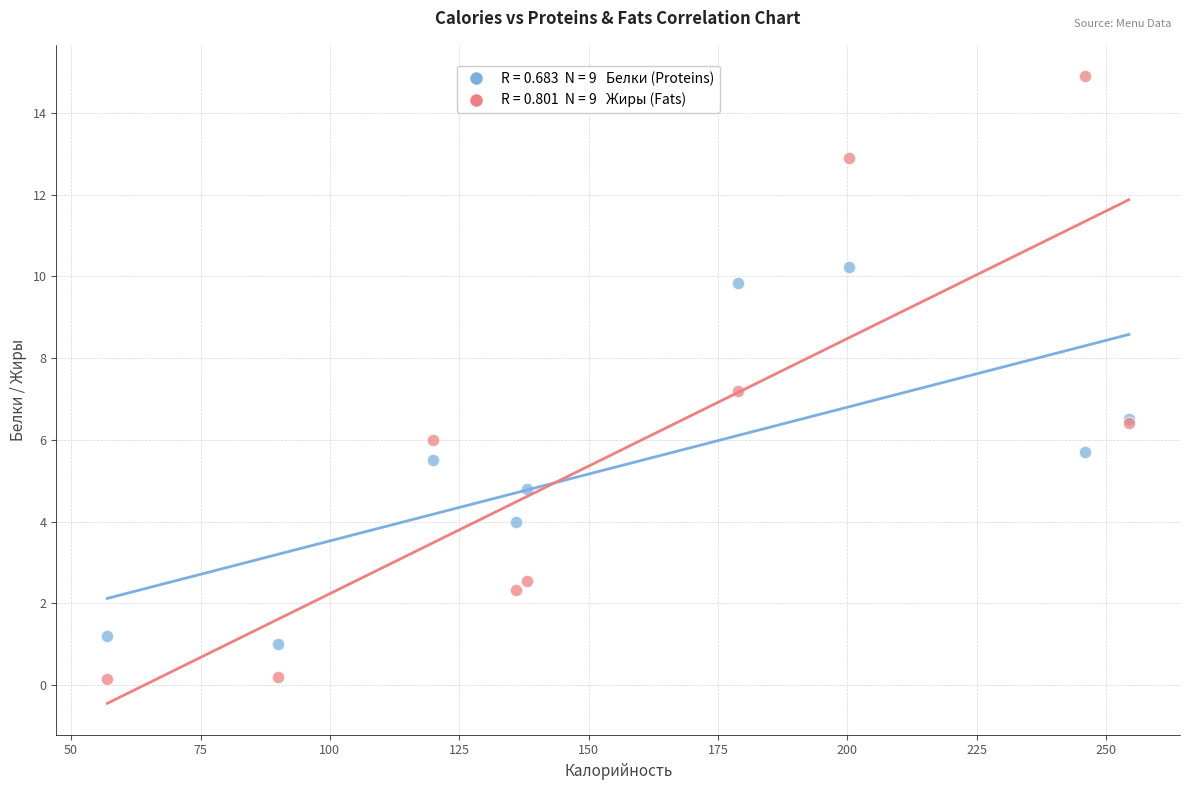

Across all series, what Y value is closest to 7?

7.2